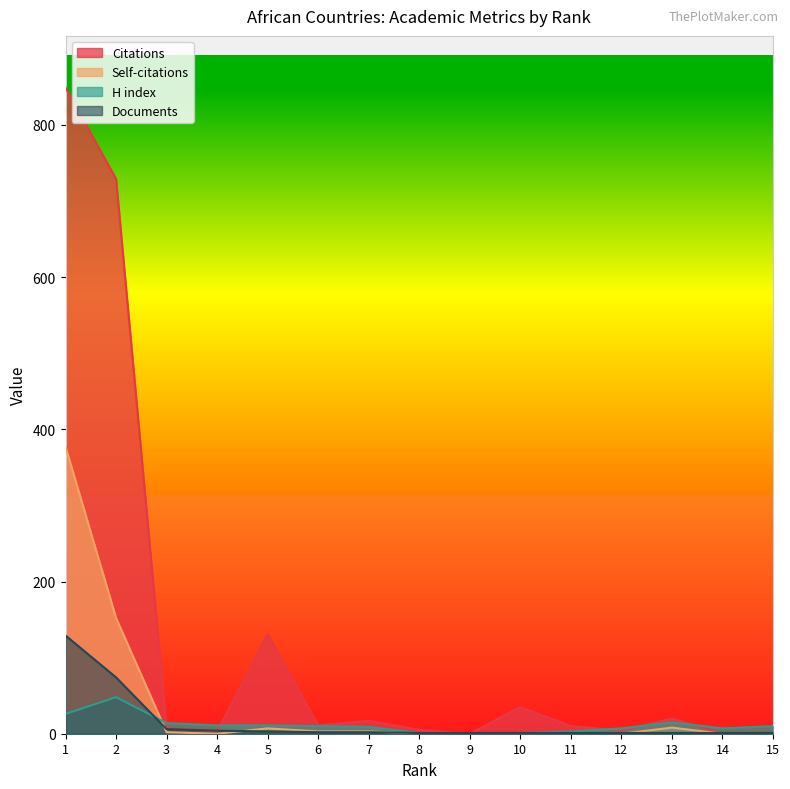

Which series has the widest spread of values?

Citations